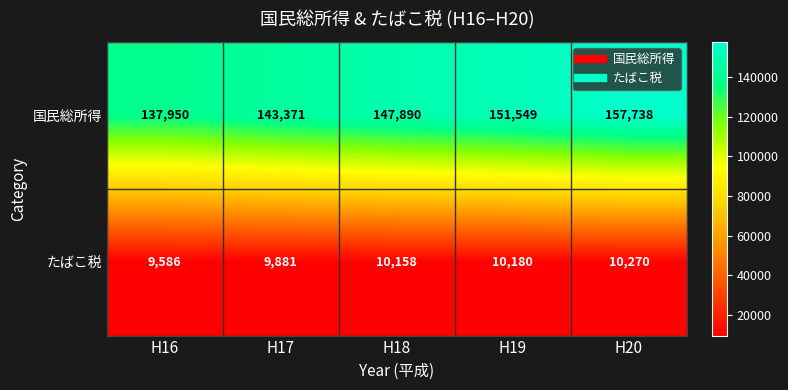

Reading left to right, extract all data points from this chart.

国民総所得: H16=137950	H17=143371	H18=147890	H19=151549	H20=157738
たばこ税: H16=9586	H17=9881	H18=10158	H19=10180	H20=10270